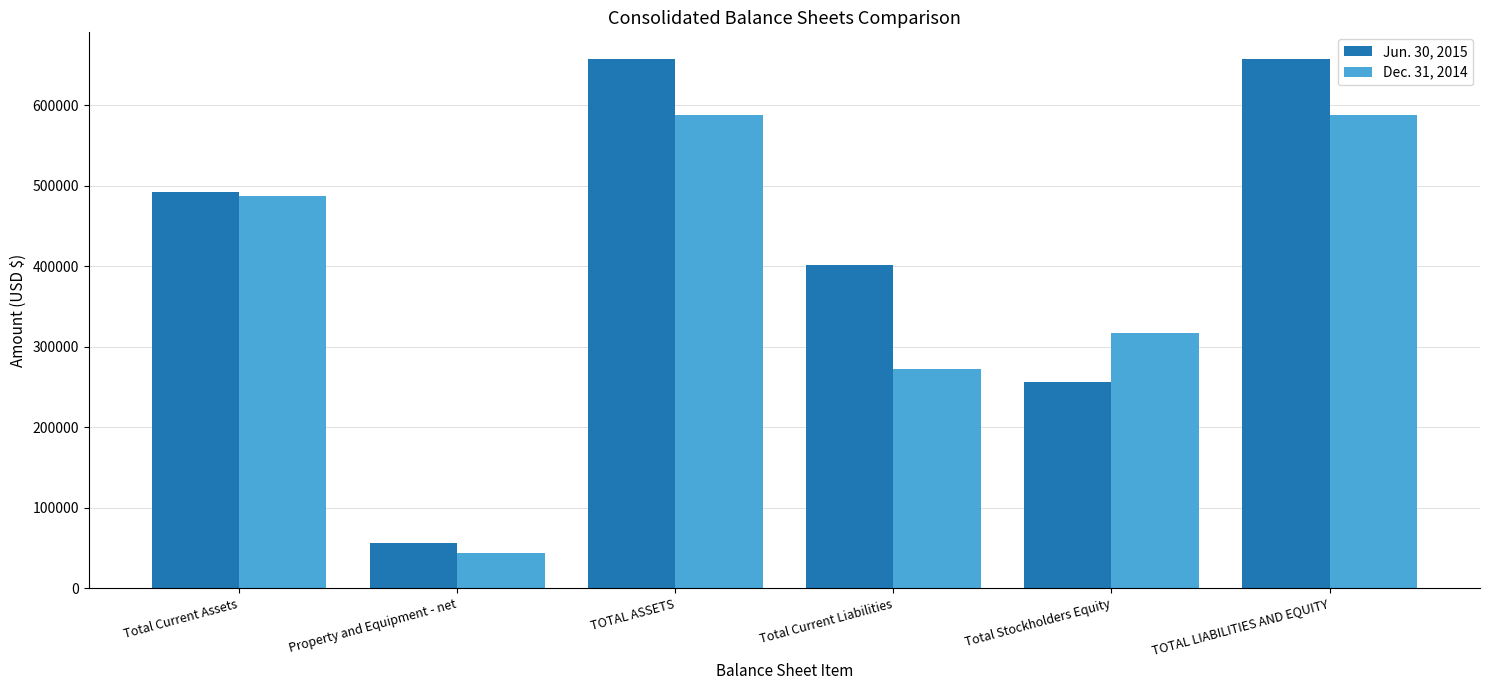

List the series in order of their overall mean, lowest first.

Dec. 31, 2014, Jun. 30, 2015